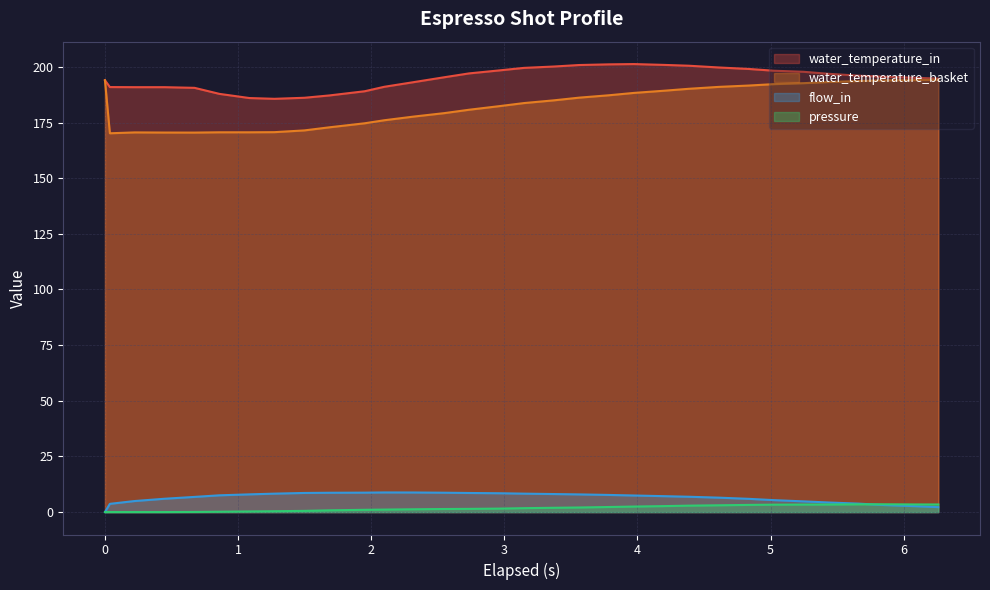

What is the sum of the water_temperature_basket values at 1.951 and 3.148?

358.4